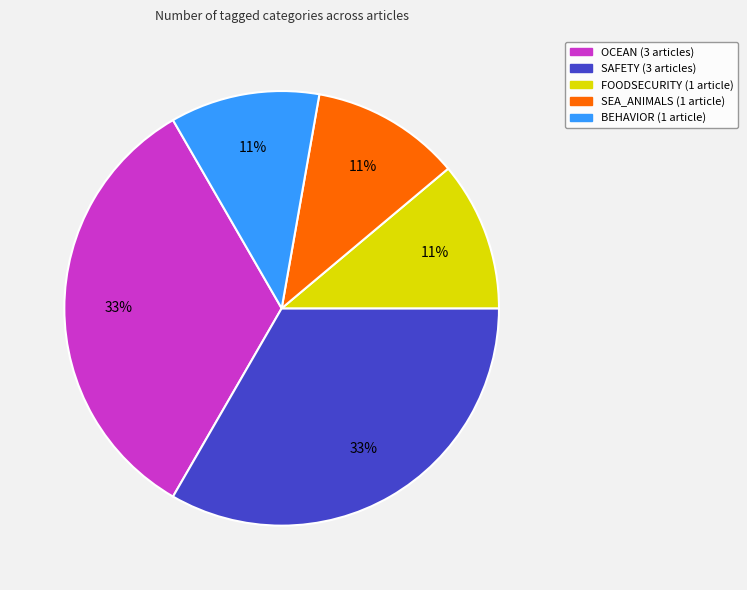

What is the ratio of the value at BEHAVIOR to the value at SEA_ANIMALS?

1.0